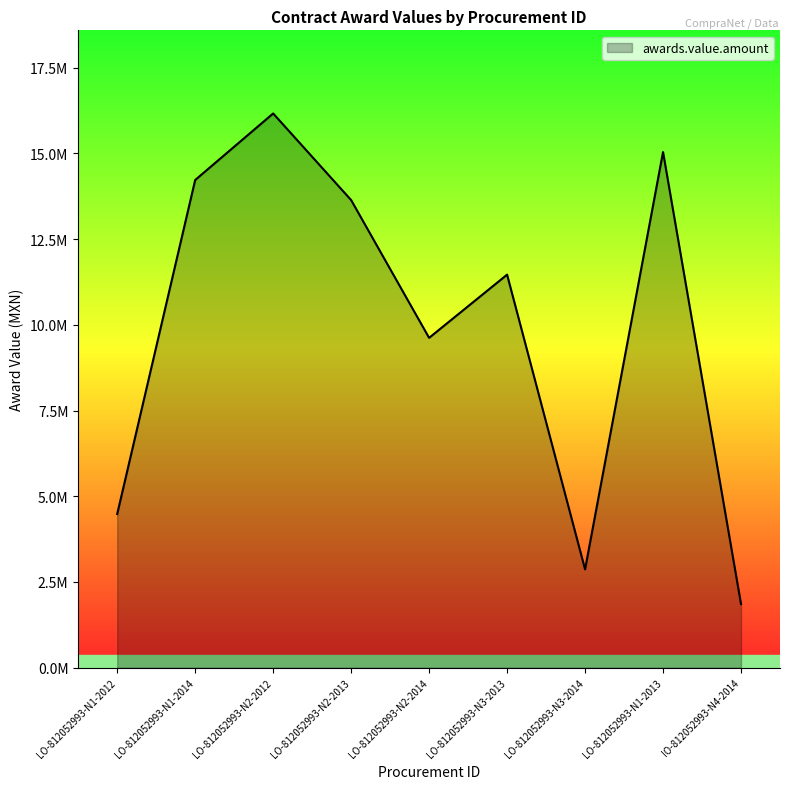

At which category does the data reach its first local valley?

LO-812052993-N2-2014